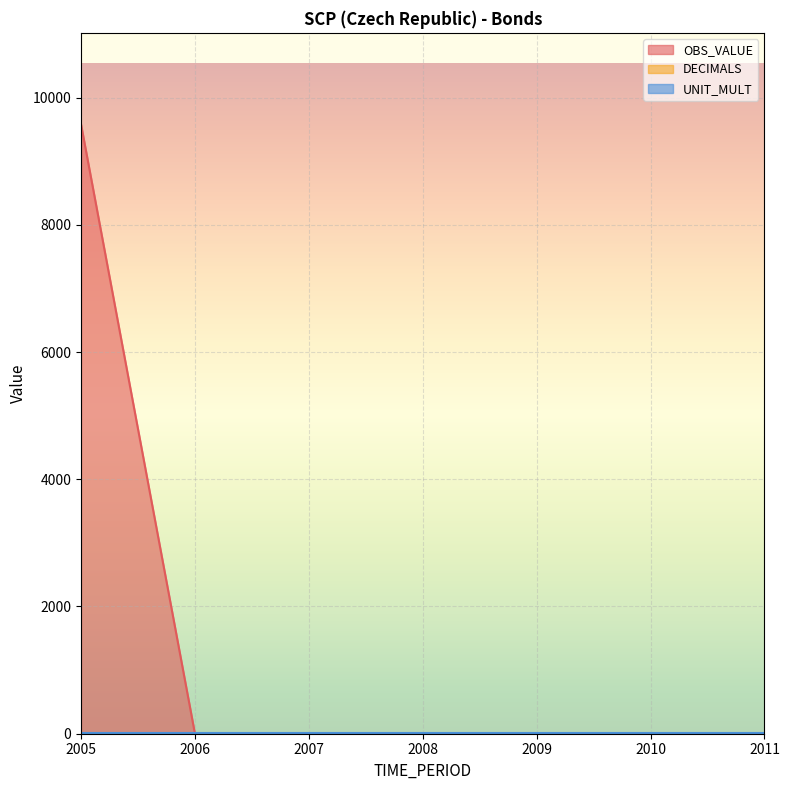

Does the chart display data point markers on the line(s)?

No